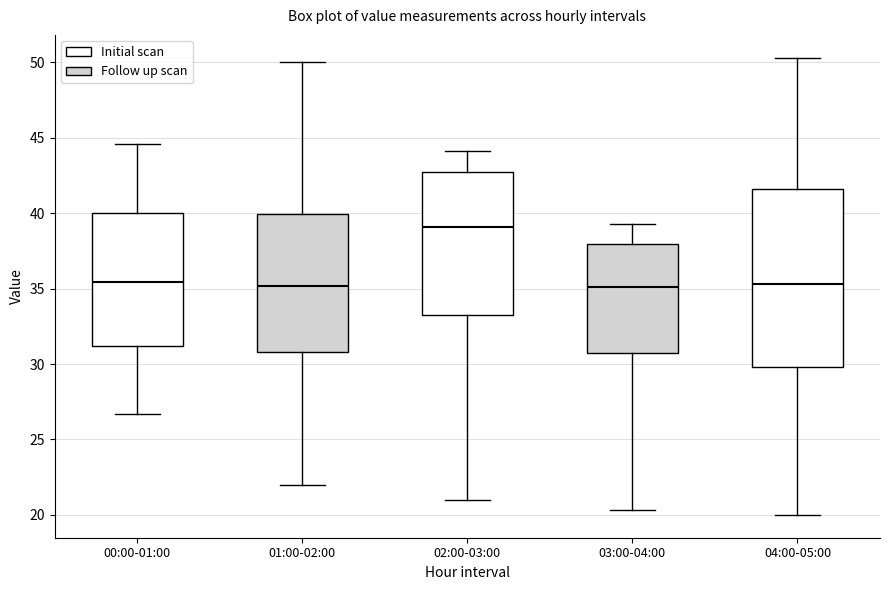

Which box has the highest median line?

02:00-03:00